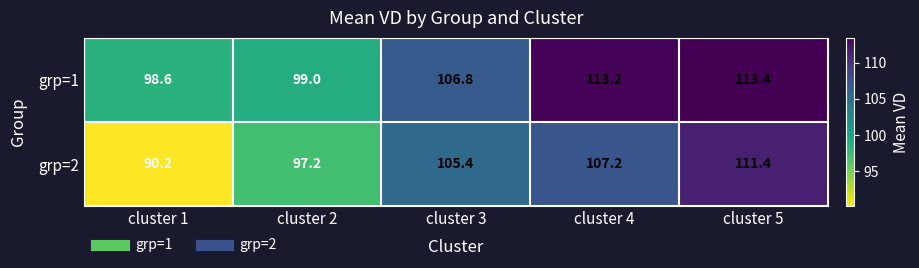

True or false: grp=2 has a value of 145.1 at cluster 4.

False